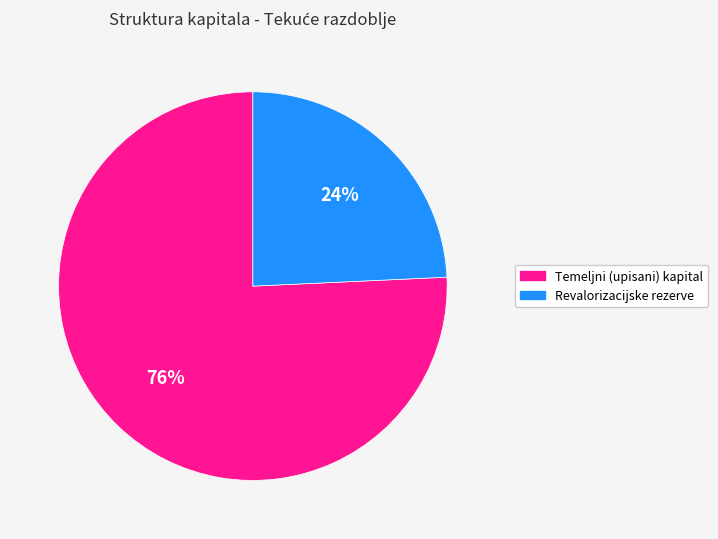

Is the sum of Temeljni (upisani) kapital and Revalorizacijske rezerve greater than half?

Yes